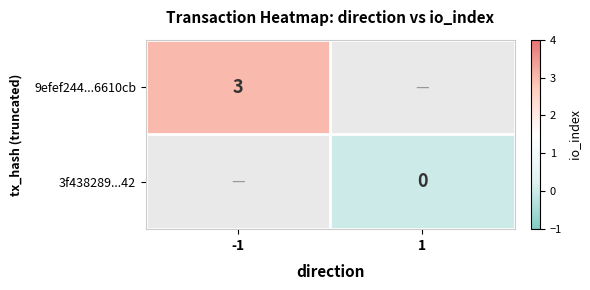

Is the value of 3f438289...42 at -1 greater than the value of 9efef244...6610cb at 1?

No